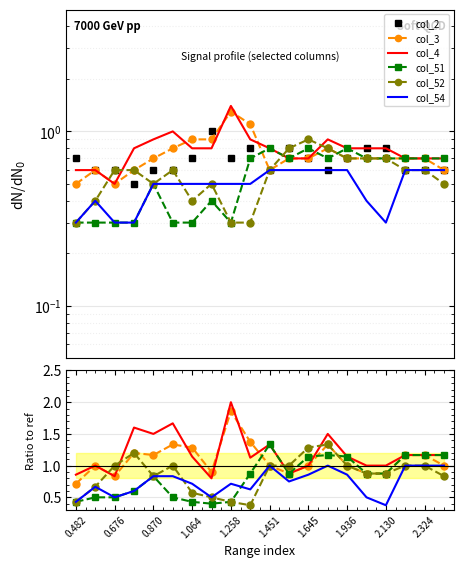

True or false: col_51 has a value of 1.2 at 17.

True